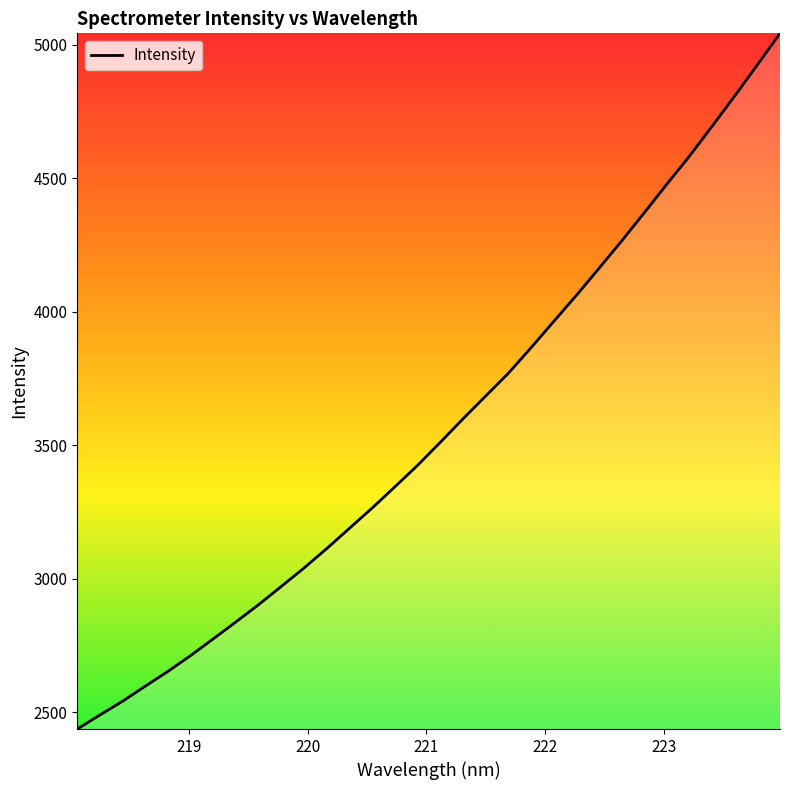

What is the difference between the maximum and minimum values?

2606.6